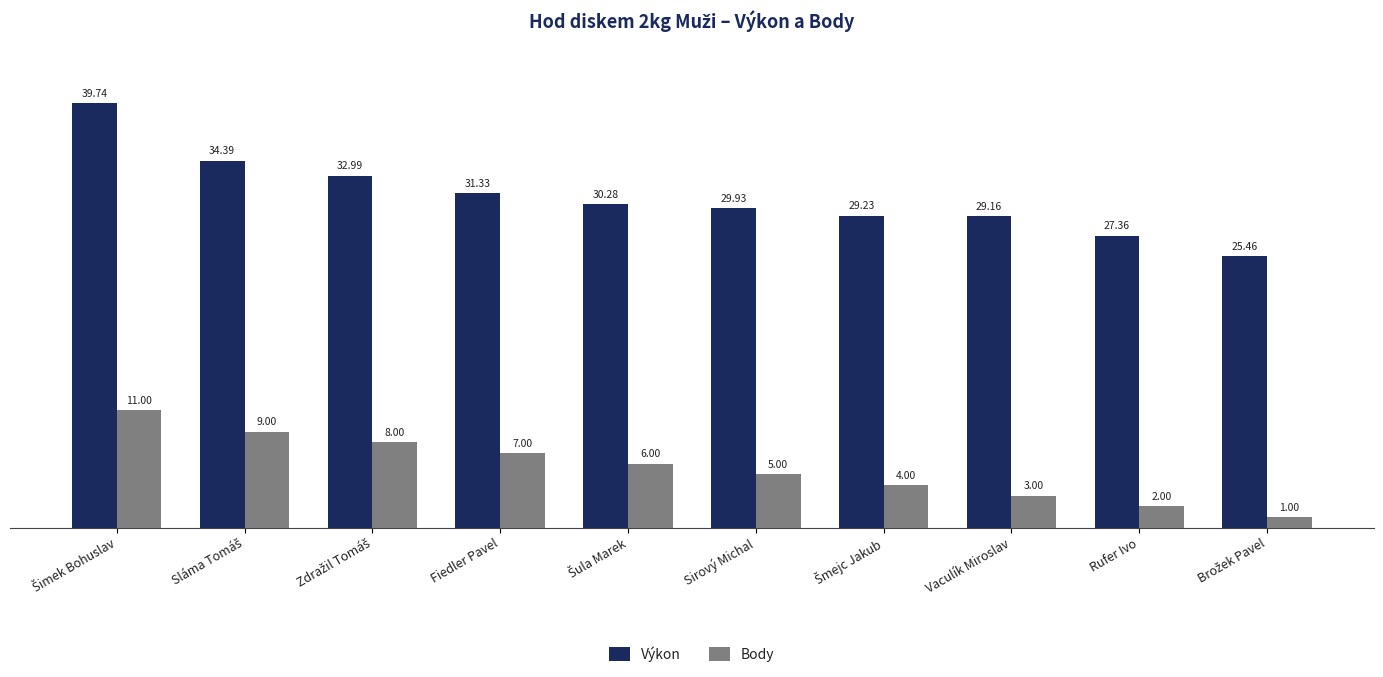

At which label is Výkon closest to 32?

Fiedler Pavel